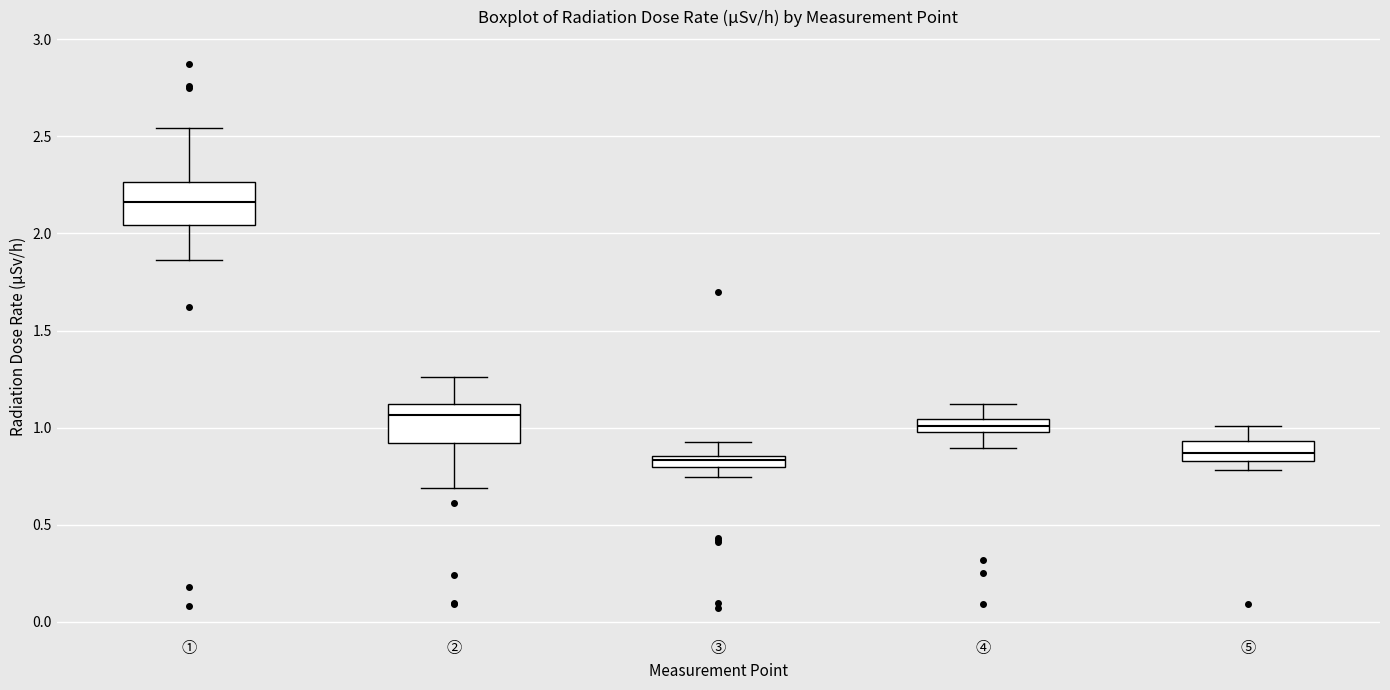

Where is the upper edge of the box for ① on the y-axis? The values are not printed on the chart, so give them approximately, as read against the axis.

2.25